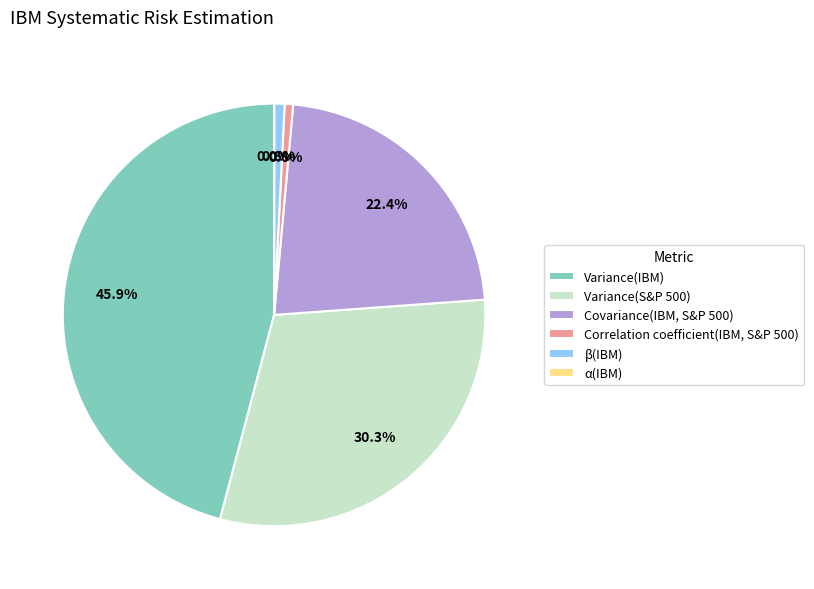

Is β(IBM) the majority of the pie?

No